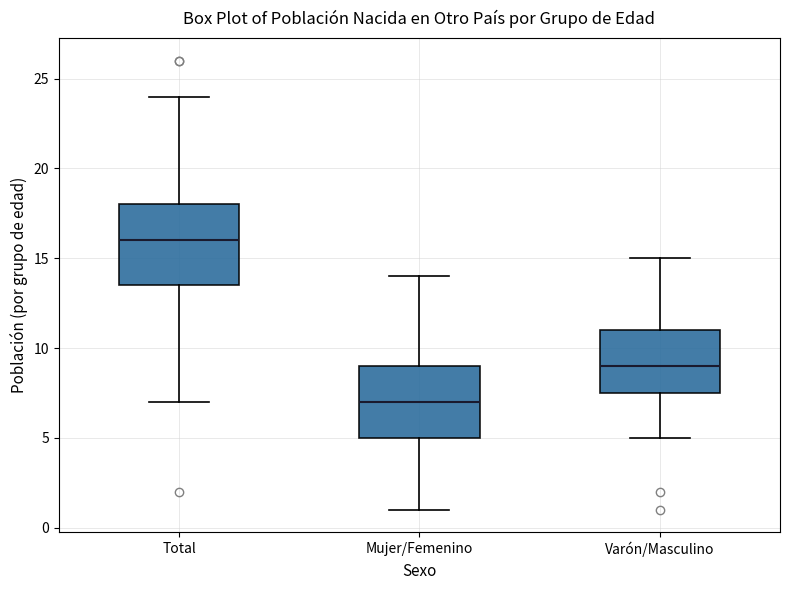

Reading left to right, read every box against the y-axis: the position of its median line, the range the box covers, and the ends of its whiskers. The values are not printed on the chart, so give them approximately, as read against the axis.

Total: median 16.0, box 13.5 to 18.0, whiskers 7.0 to 24.0
Mujer/Femenino: median 7.0, box 5.0 to 9.0, whiskers 1.0 to 14.0
Varón/Masculino: median 9.0, box 7.5 to 11.0, whiskers 5.0 to 15.0